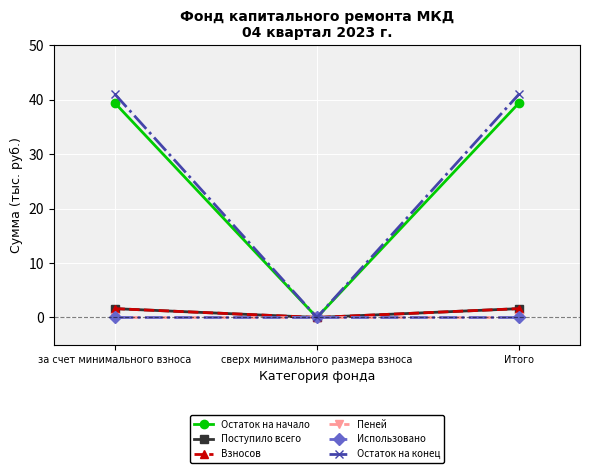

How many lines are shown in the chart?

6